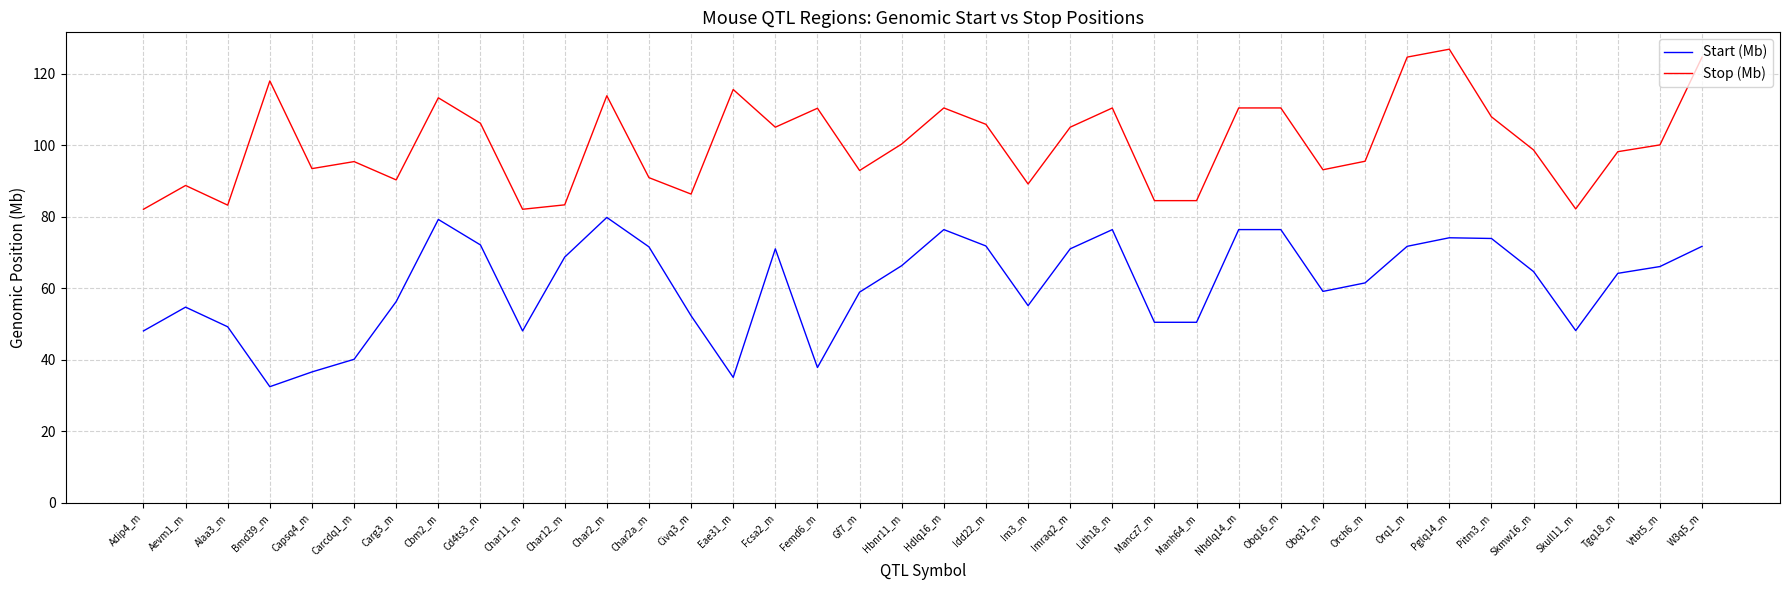

How many lines are shown in the chart?

2